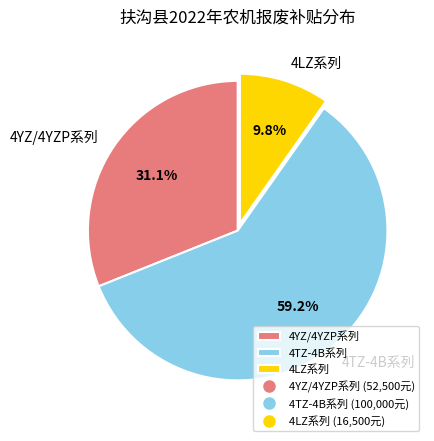

Rank the categories by value from highest to lowest.

4TZ-4B系列, 4YZ/4YZP系列, 4LZ系列